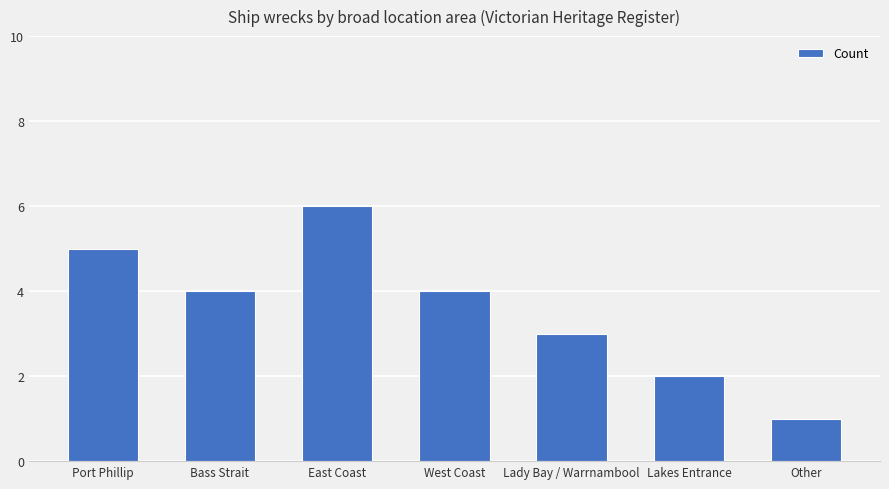

What is the difference between the second highest and minimum values?

4